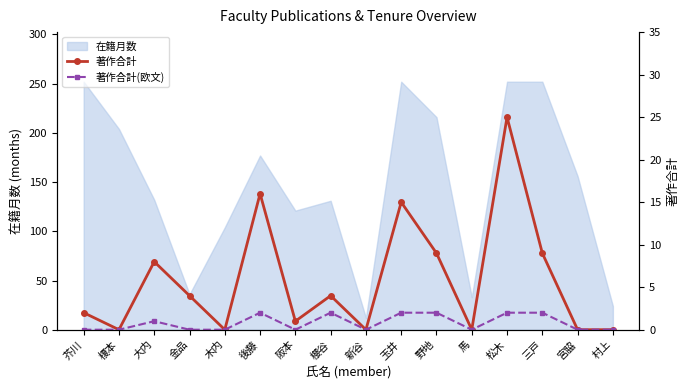

The 在籍月数 series shows 148 at 木内. True or false?

False